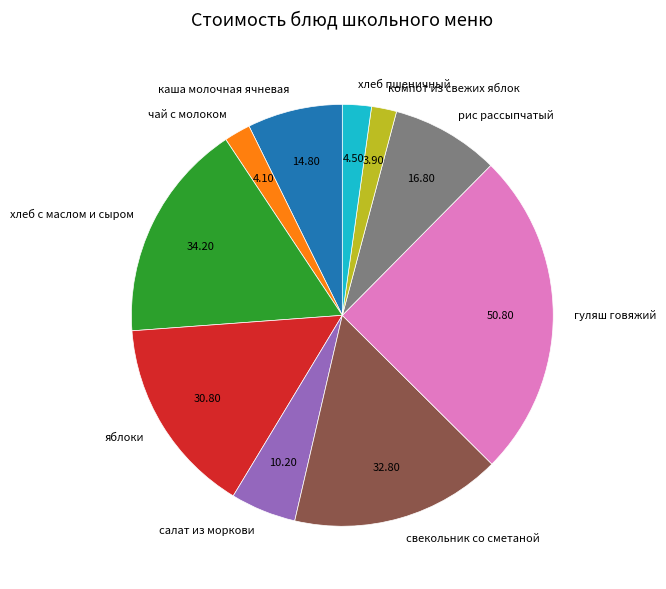

Is the sum of хлеб пшеничный and хлеб с маслом и сыром greater than half?

No